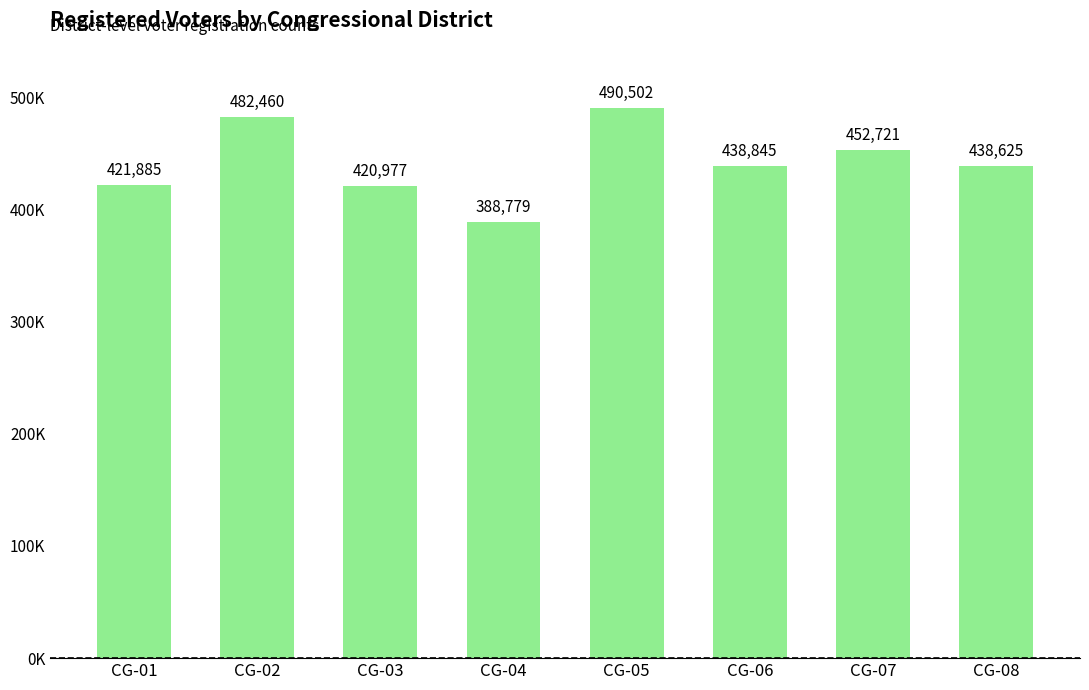

Are the bars horizontal?

No